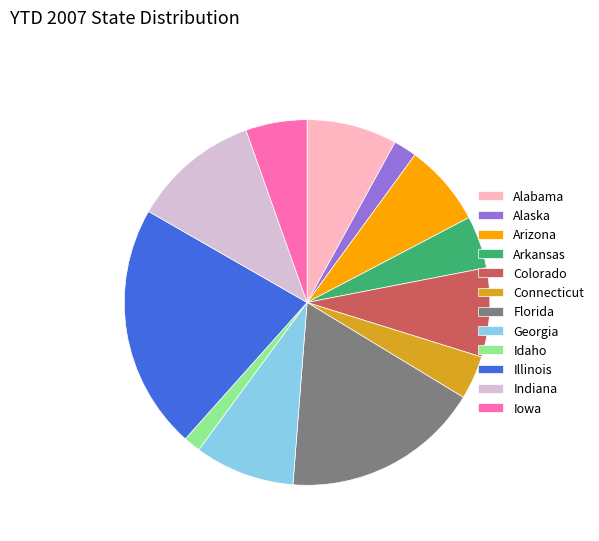

Which slice is the smallest?

Idaho